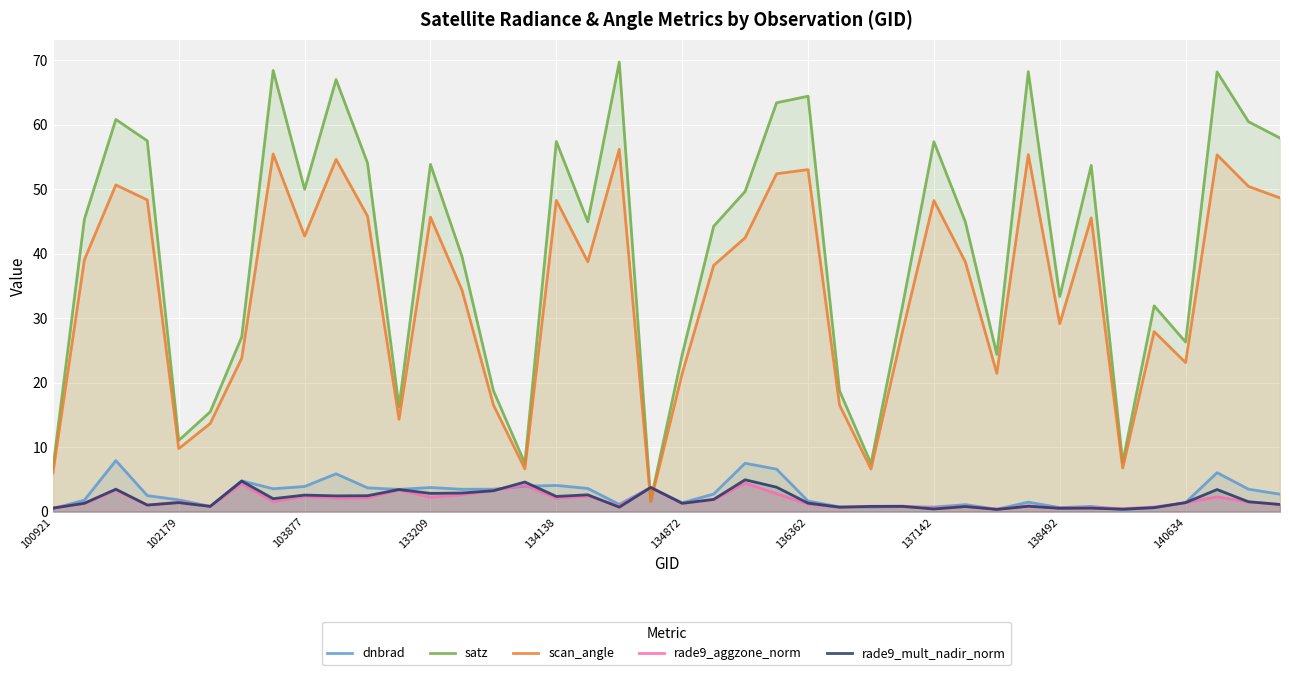

True or false: rade9_mult_nadir_norm has a value of 0.2 at 34.

False